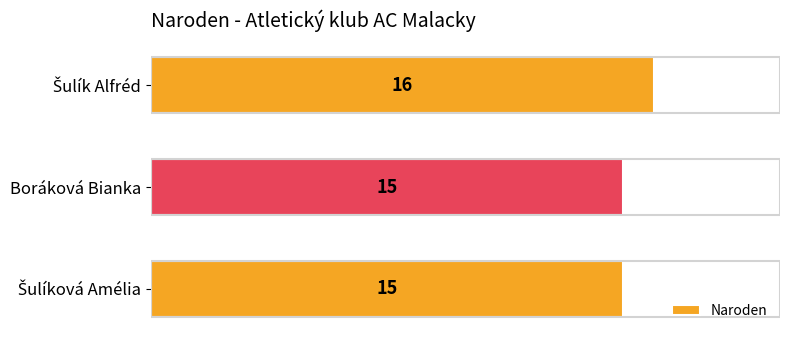

True or false: the data shows 23 at Boráková Bianka.

False